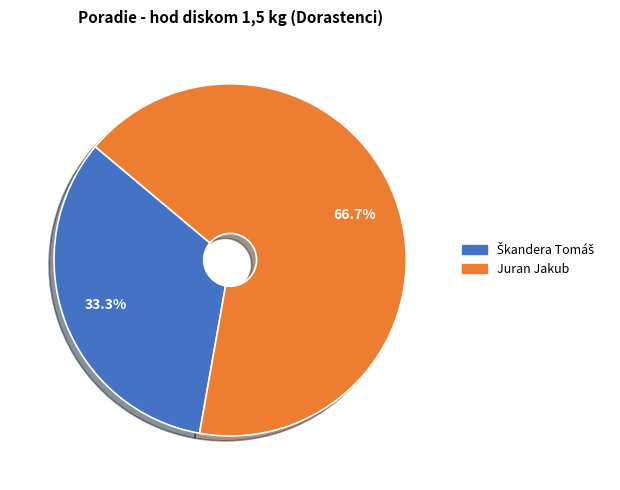

Which slice is the largest?

Juran Jakub